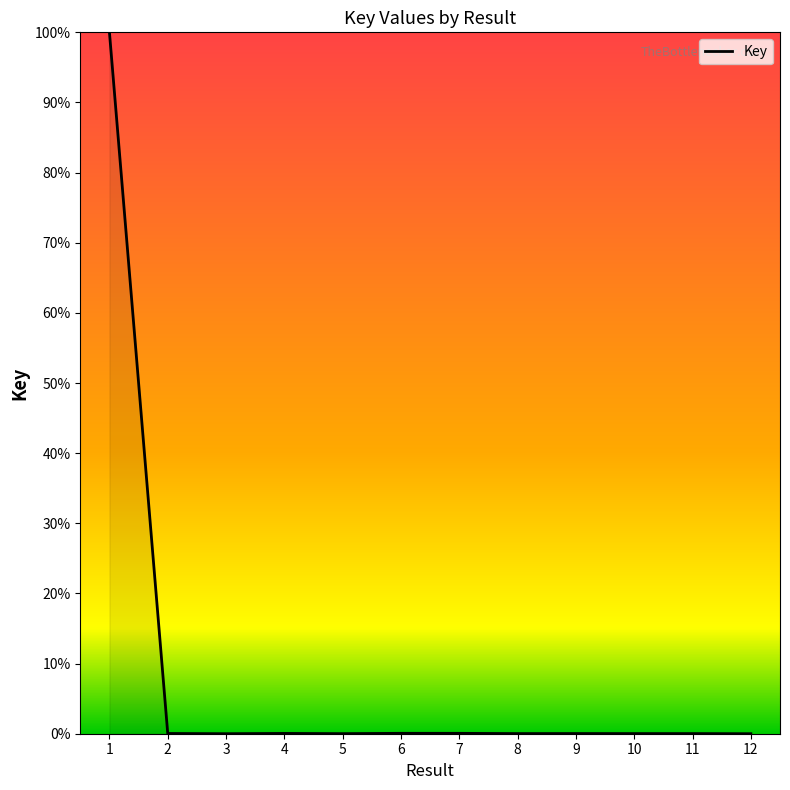

What is the maximum value shown in the chart?

100.0